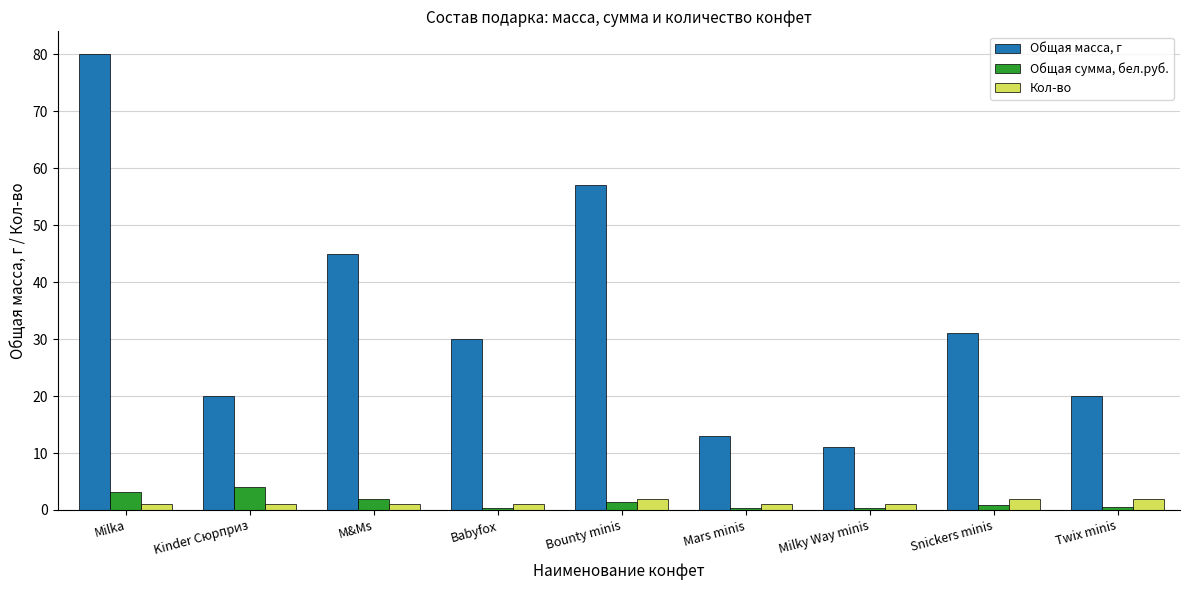

Rank the series at M&Ms from lowest to highest value.

Кол-во, Общая сумма, бел.руб., Общая масса, г